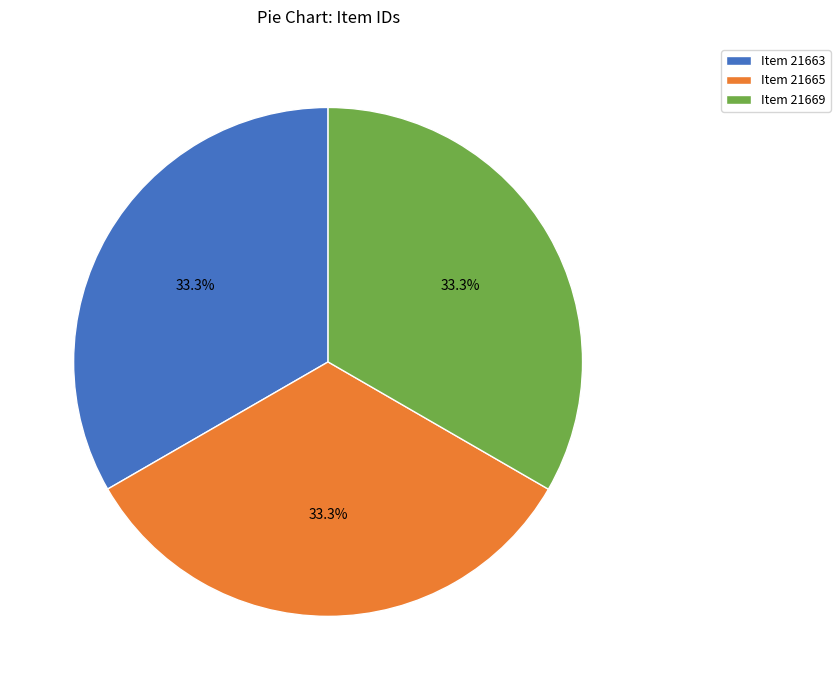

To the nearest percent, what portion does Item 21665 represent?

33%